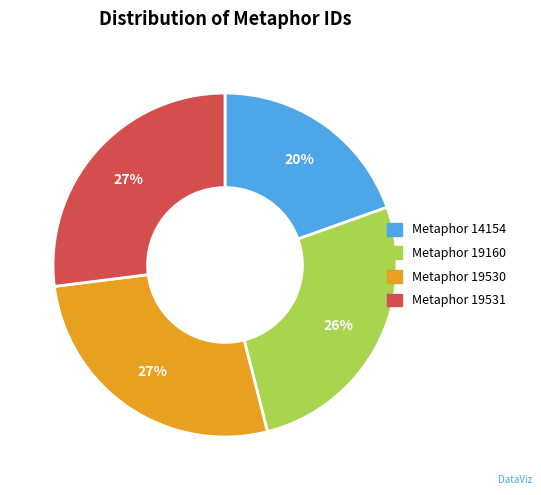

Rank the categories by value from lowest to highest.

Metaphor 14154, Metaphor 19160, Metaphor 19530, Metaphor 19531